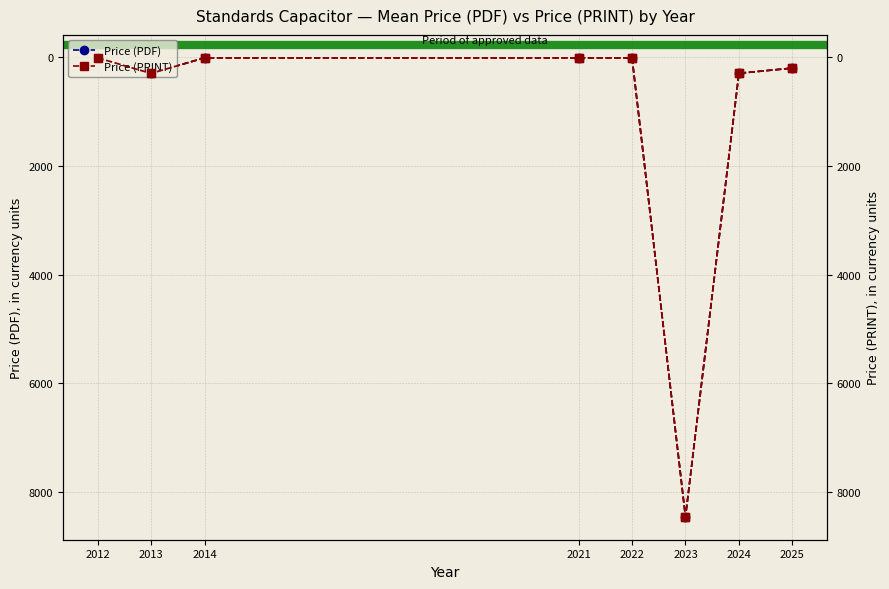

True or false: Price (PRINT) and Price (PDF) cross at least once.

False